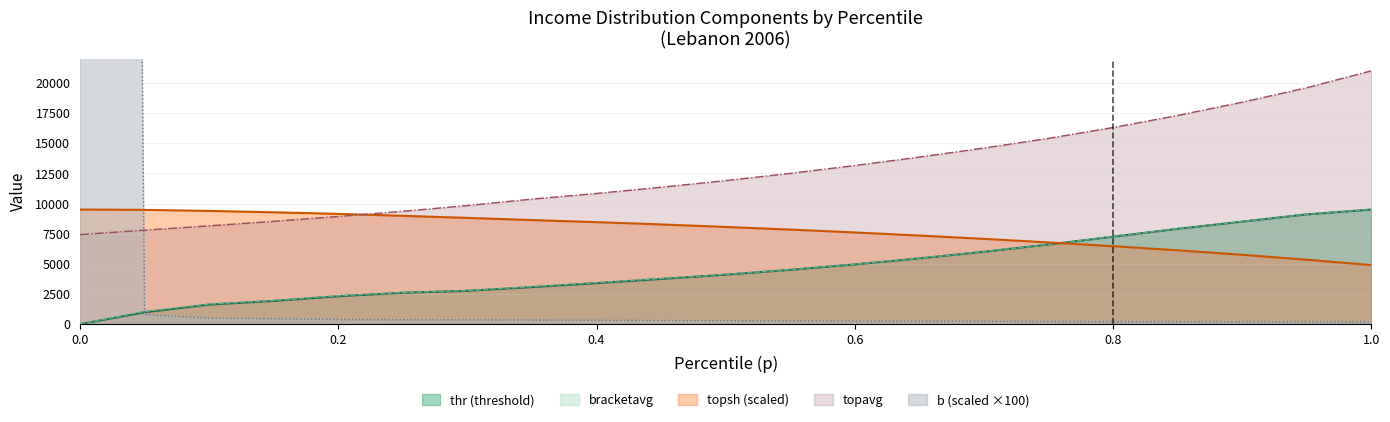

Which series has the largest range (max minus min)?

b